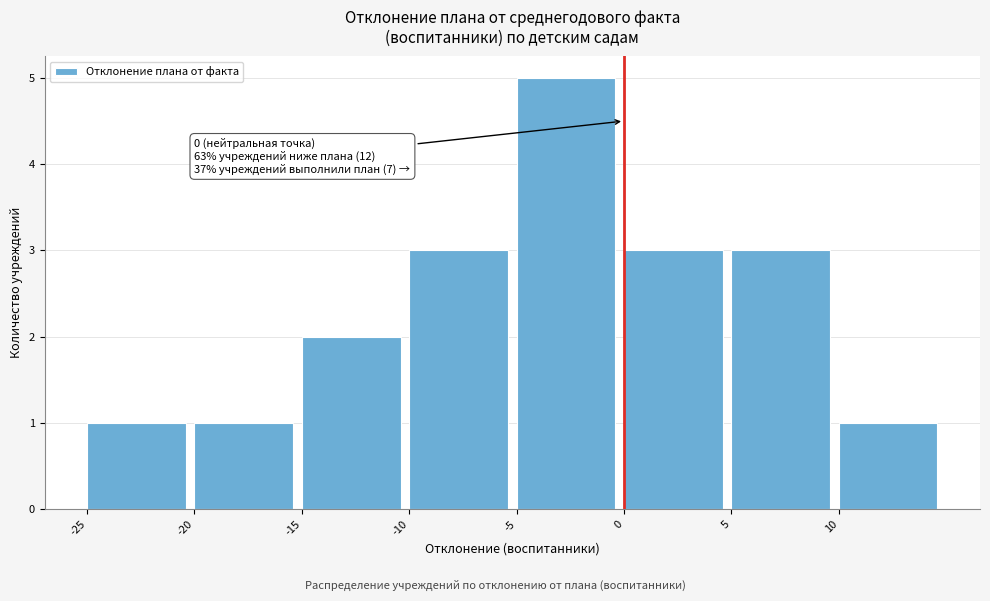

Over which range of the x-axis is the bar tallest?

-5 to 0